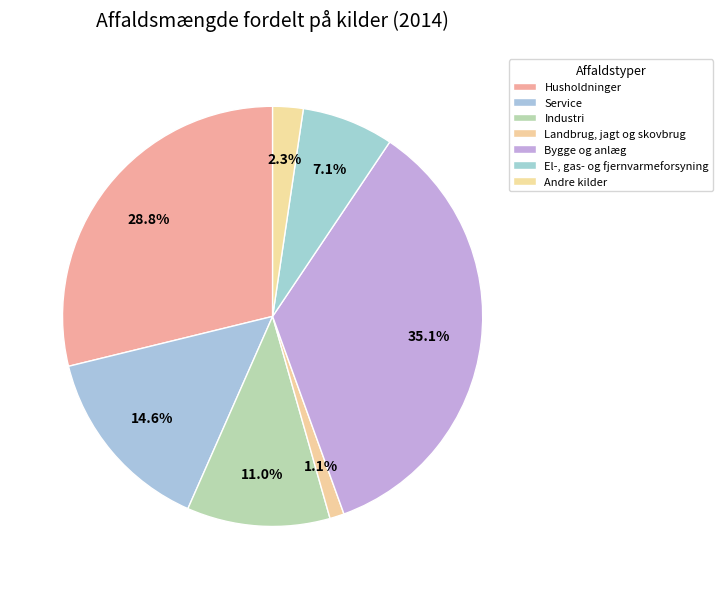

Count the number of slices in the pie.

7